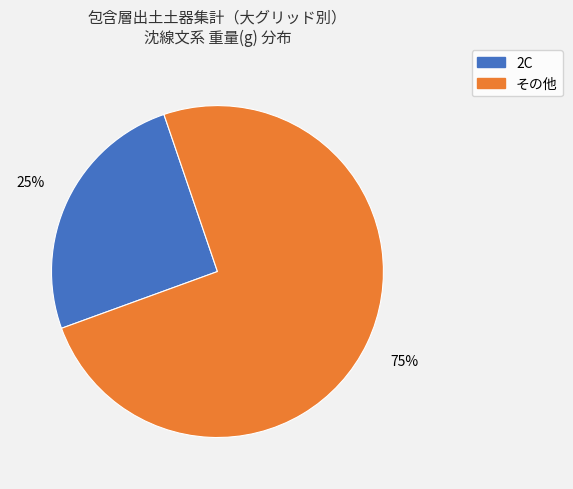

Count the number of slices in the pie.

2